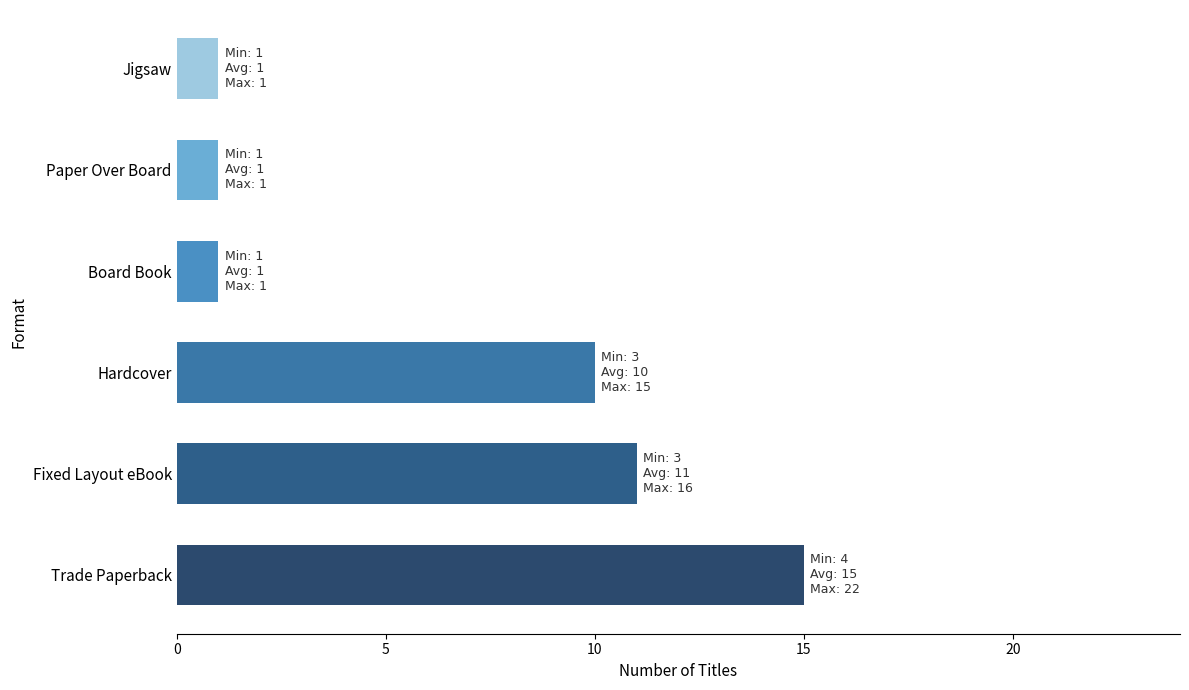

At which label is the value closest to 8?

Hardcover